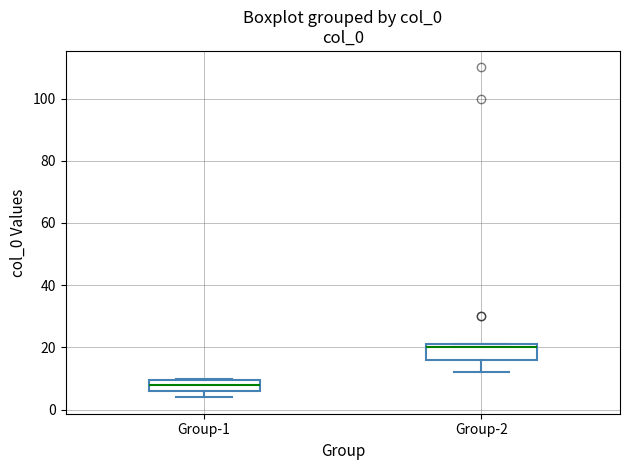

Where is the lower edge of the box for Group-2 on the y-axis? The values are not printed on the chart, so give them approximately, as read against the axis.

16